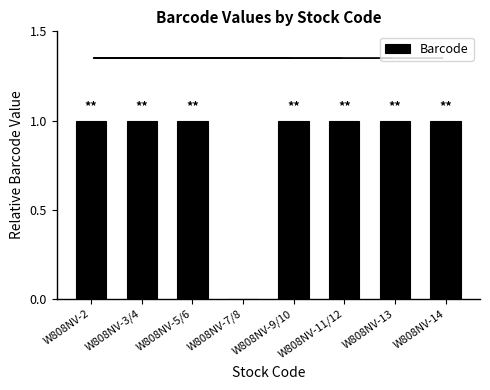

Reading left to right, list all the values displayed in this chart.

W808NV-2=1.0	W808NV-3/4=1.0	W808NV-5/6=1.0	W808NV-7/8=0.0	W808NV-9/10=1.0	W808NV-11/12=1.0	W808NV-13=1.0	W808NV-14=1.0